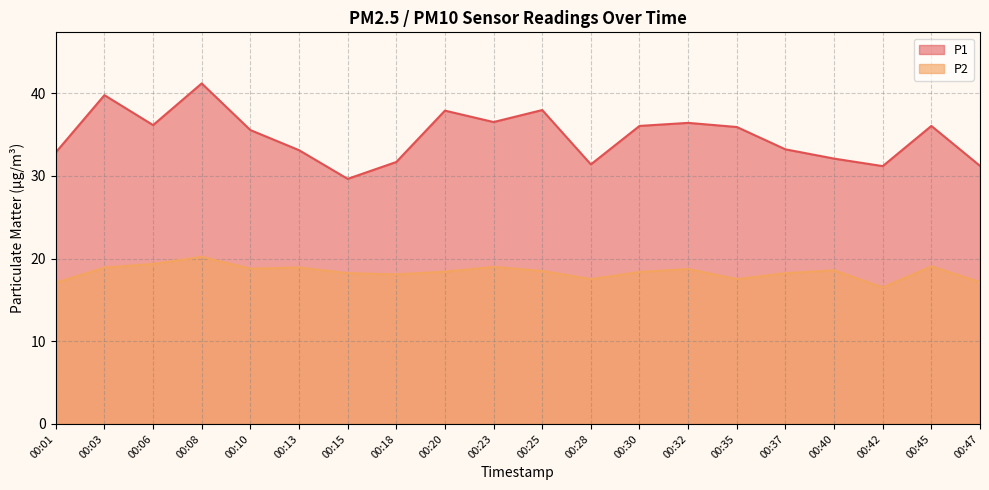

How many lines are shown in the chart?

2